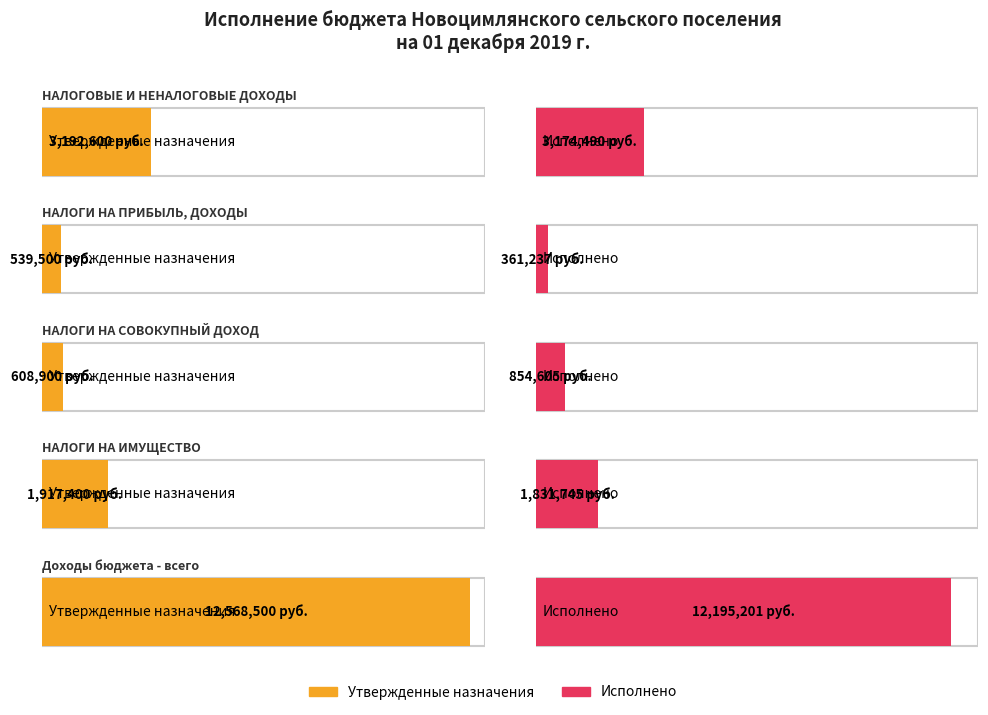

What is the label of the 1st bar from the right?

Доходы бюджета - всего